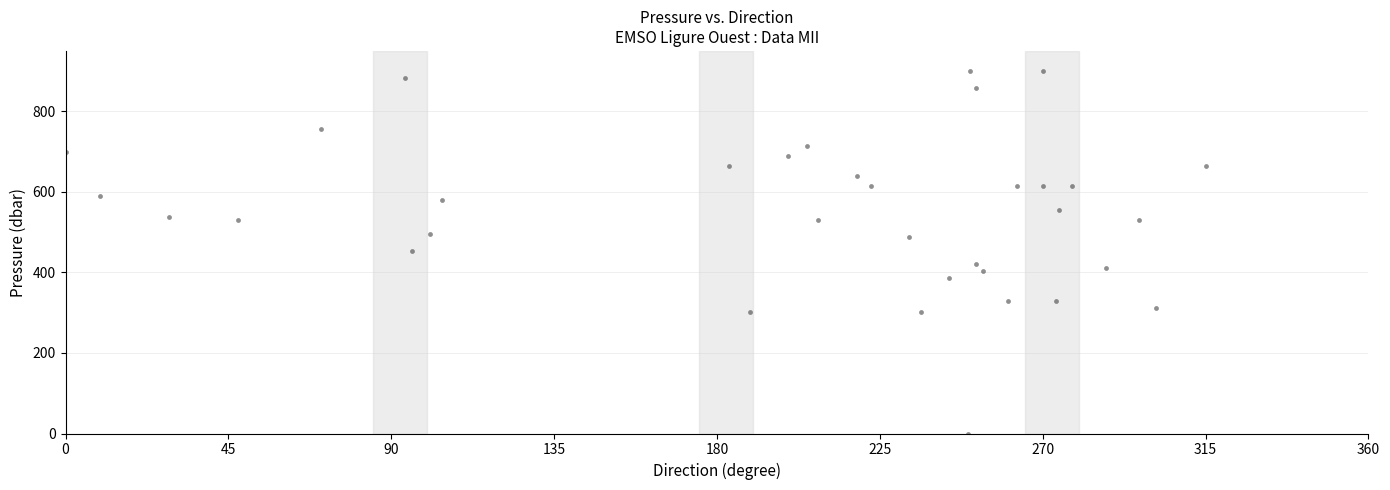

What is the range of Y values (max minus min)?

900.0